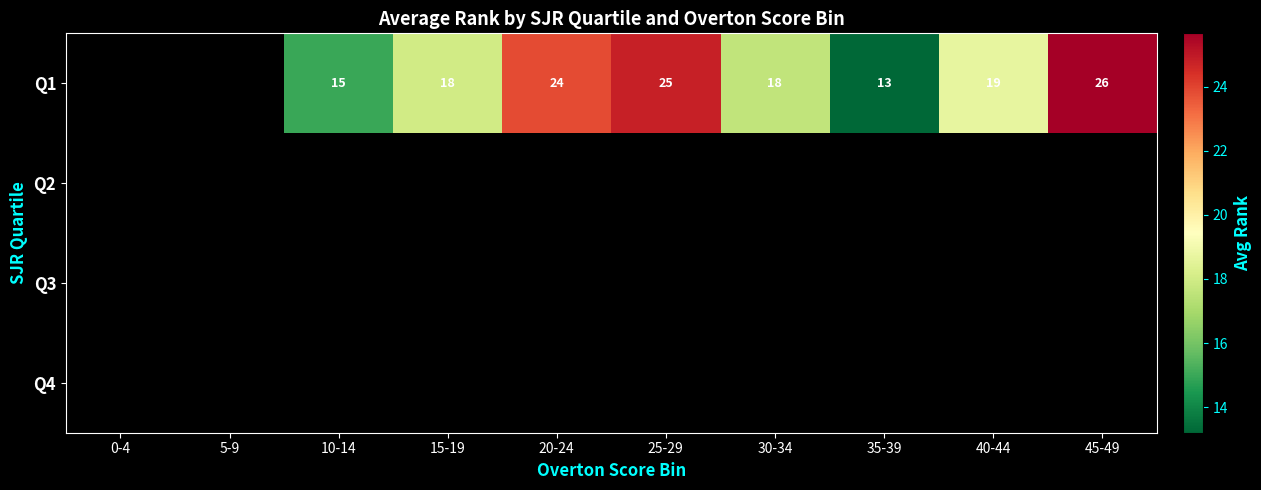

True or false: Q1 has a value of 23 at 10-14.

False